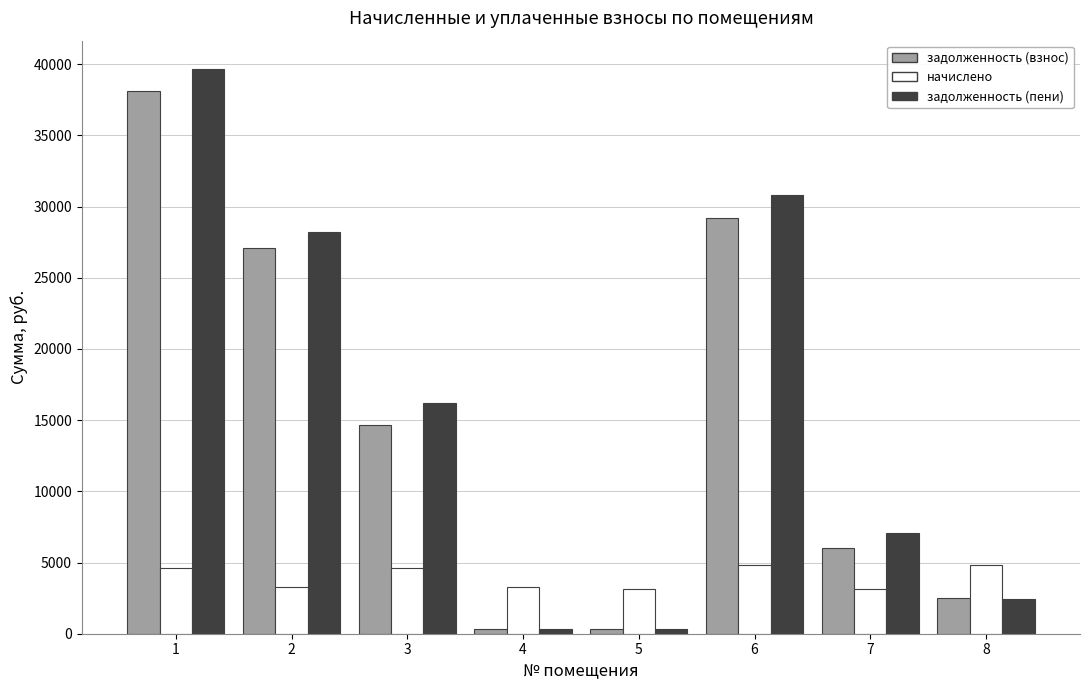

How many distinct data groups are displayed?

3